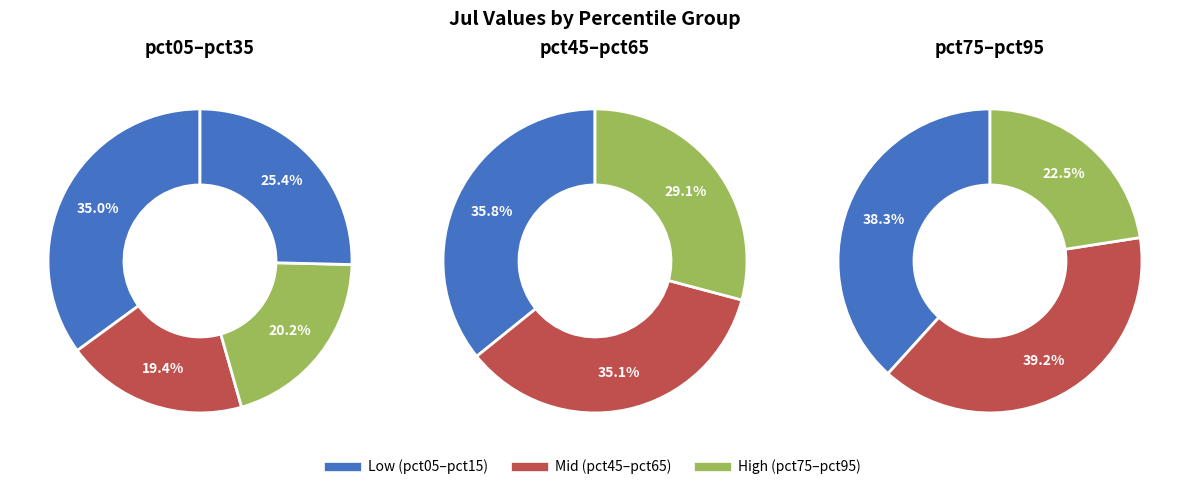

True or false: pct45 accounts for 5% of the total.

False